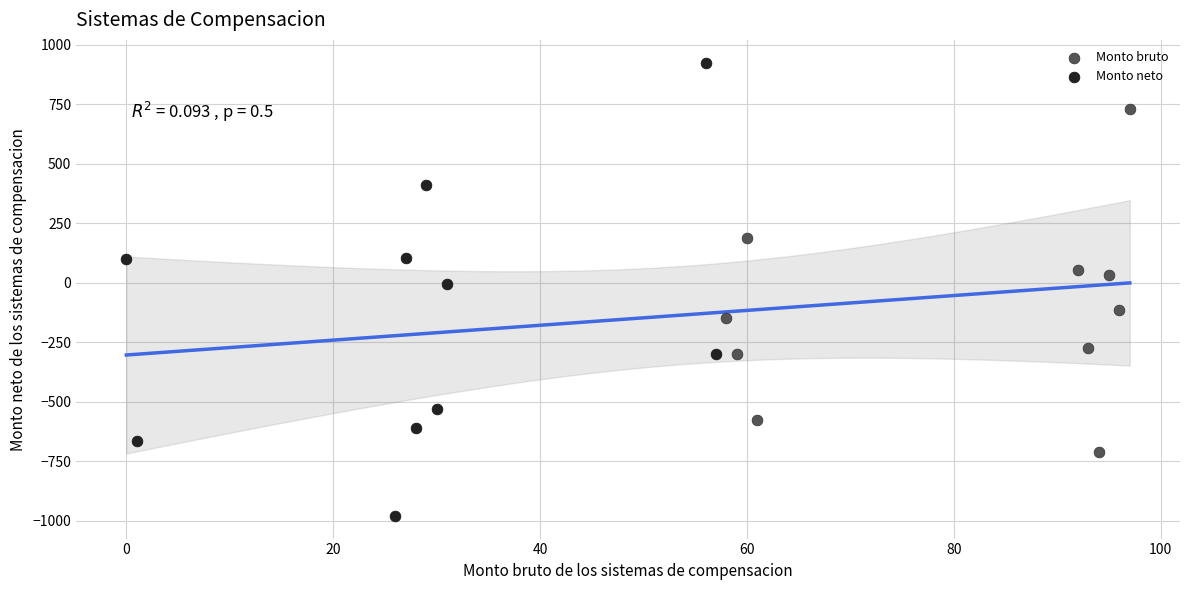

Which series contains the lowest Y value?

Monto neto